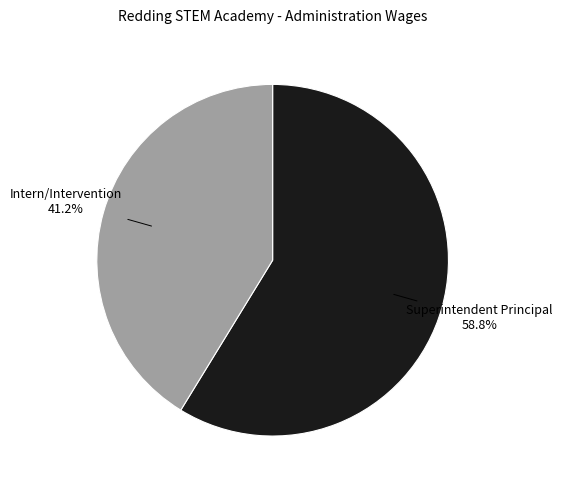

Count the number of slices in the pie.

2